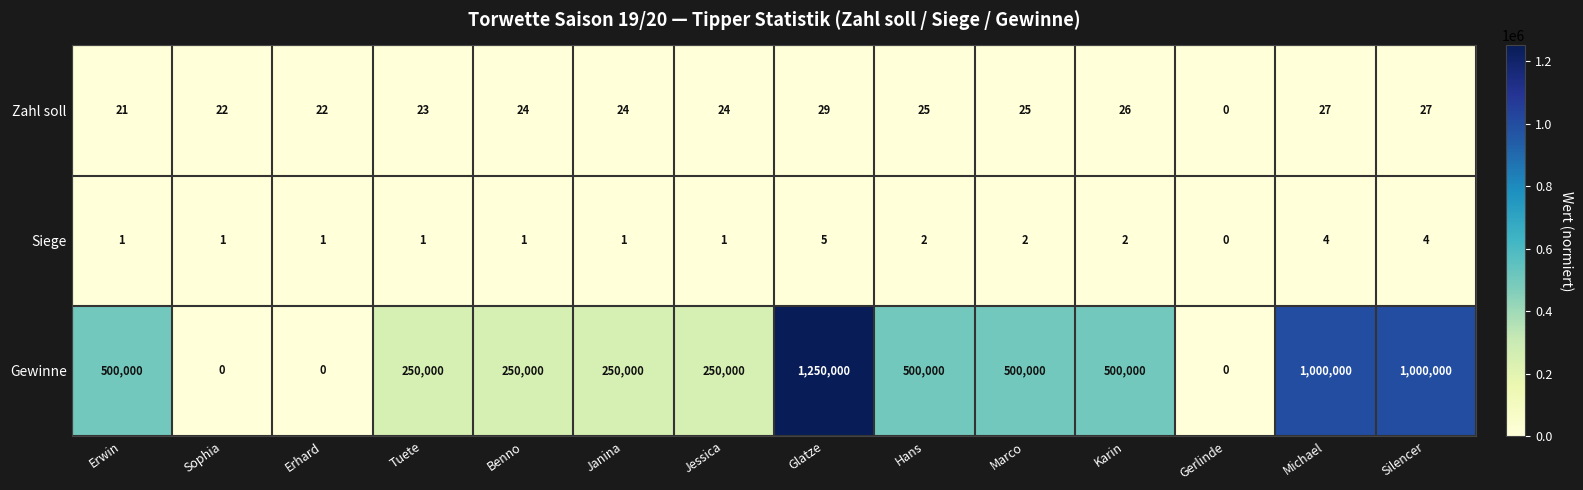

What is the difference between the second highest and minimum values in the Zahl soll series?

27